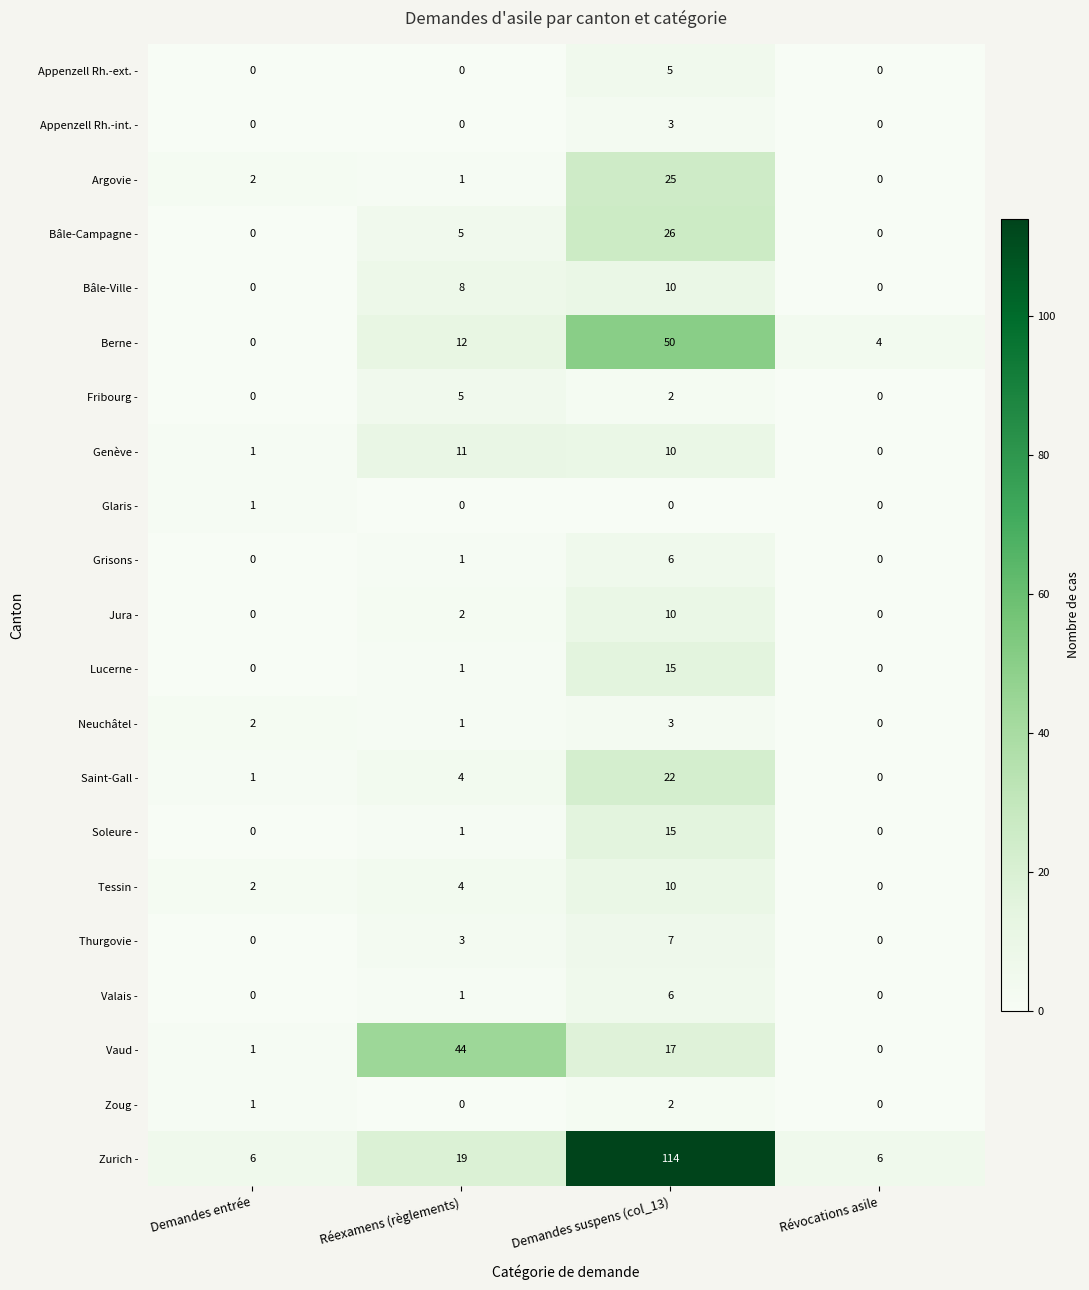

What is the spread (max minus min) of values at Révocations asile?

6